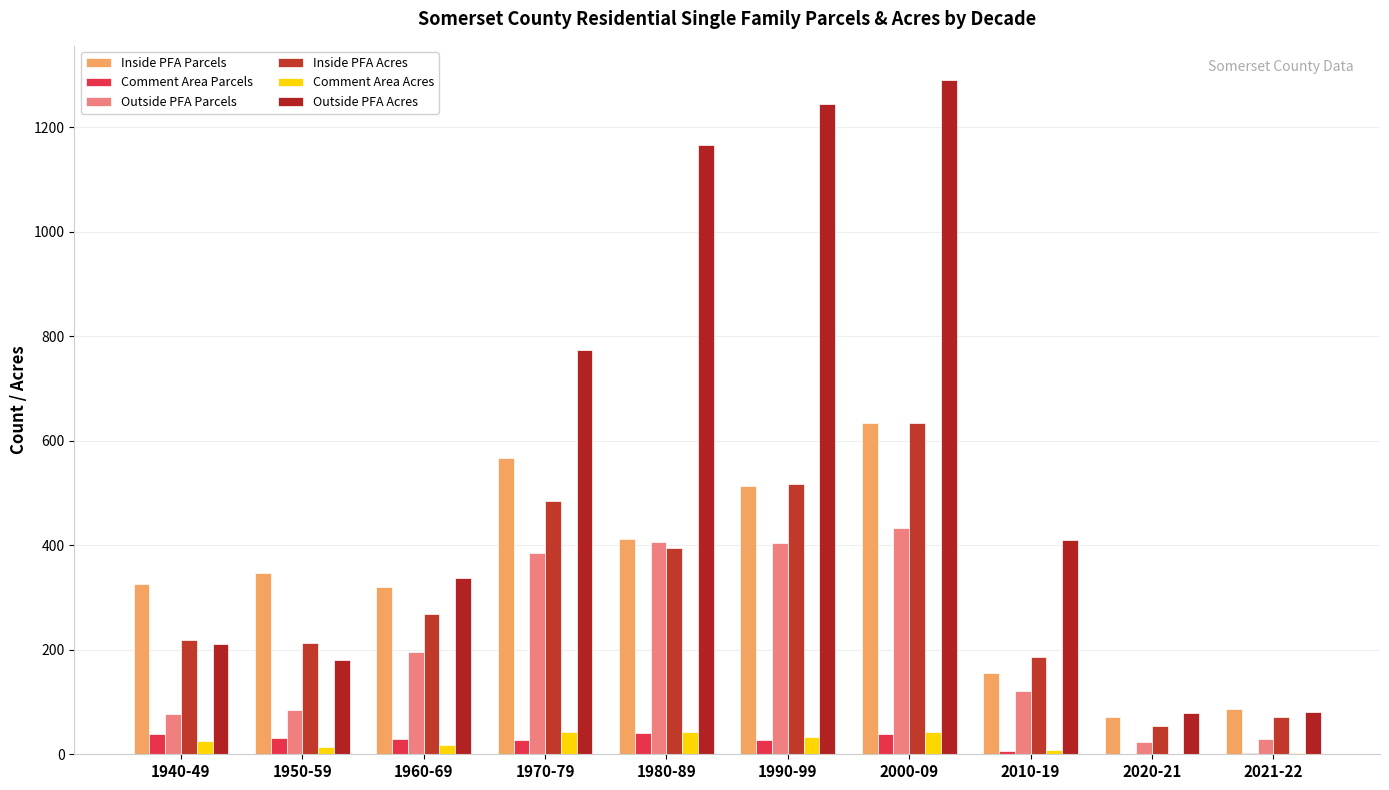

Is the value of Outside PFA Parcels at 2000-09 greater than the value of Comment Area Parcels at 1970-79?

Yes